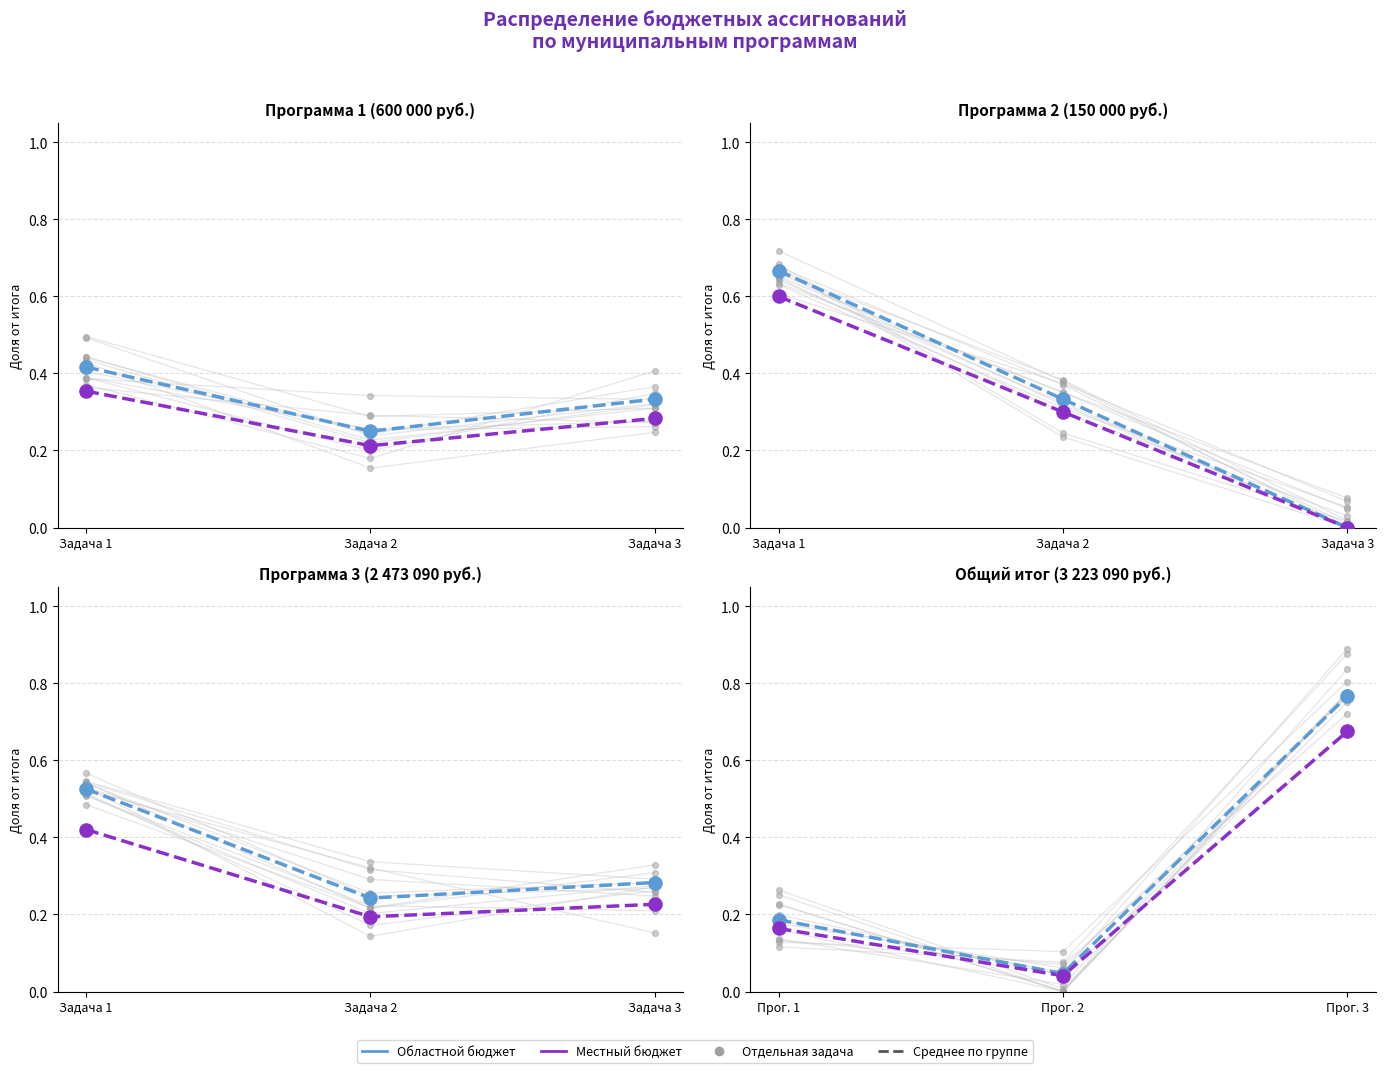

Which series has the largest Y range (max minus min)?

Областной бюджет (средние)